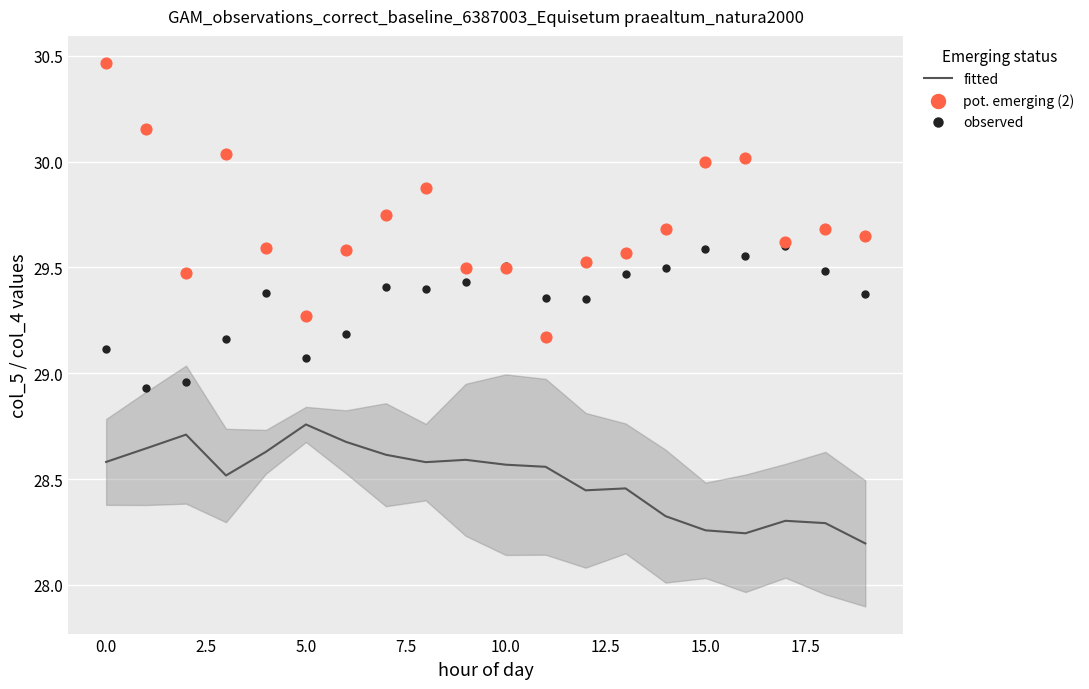

Which series has the largest total across all categories?

pot. emerging (2)